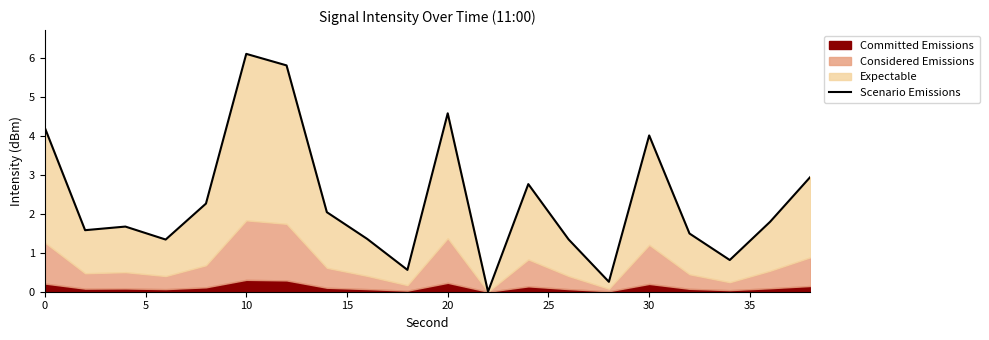

Reading left to right, list all the values displayed in this chart.

4.2	1.6	1.7	1.3	2.3	6.1	5.8	2.0	1.4	0.6	4.6	0.0	2.8	1.3	0.3	4.0	1.5	0.8	1.8	3.0